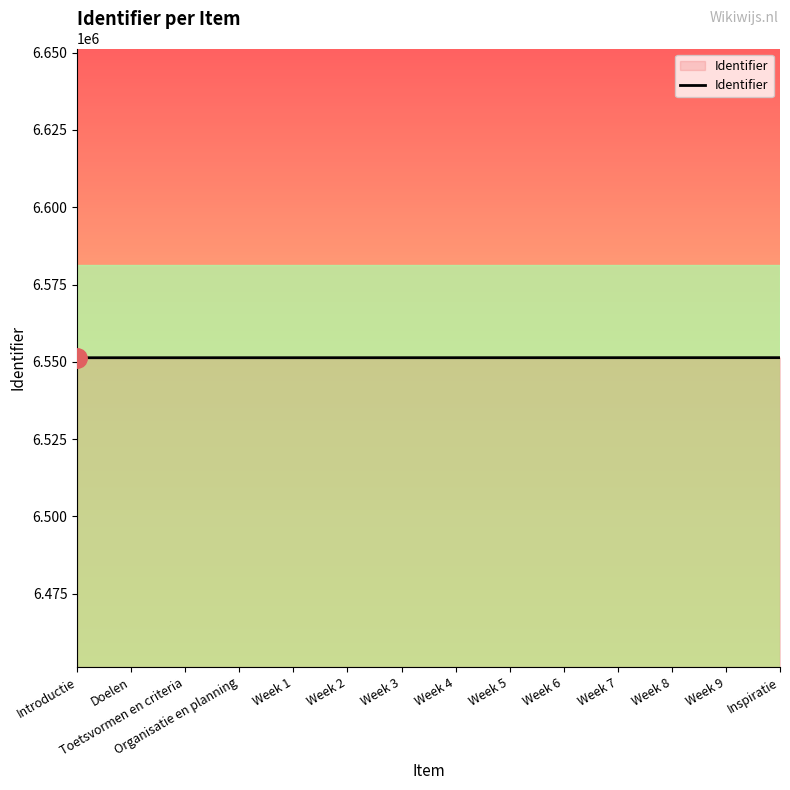

How many categories are shown in the chart?

14